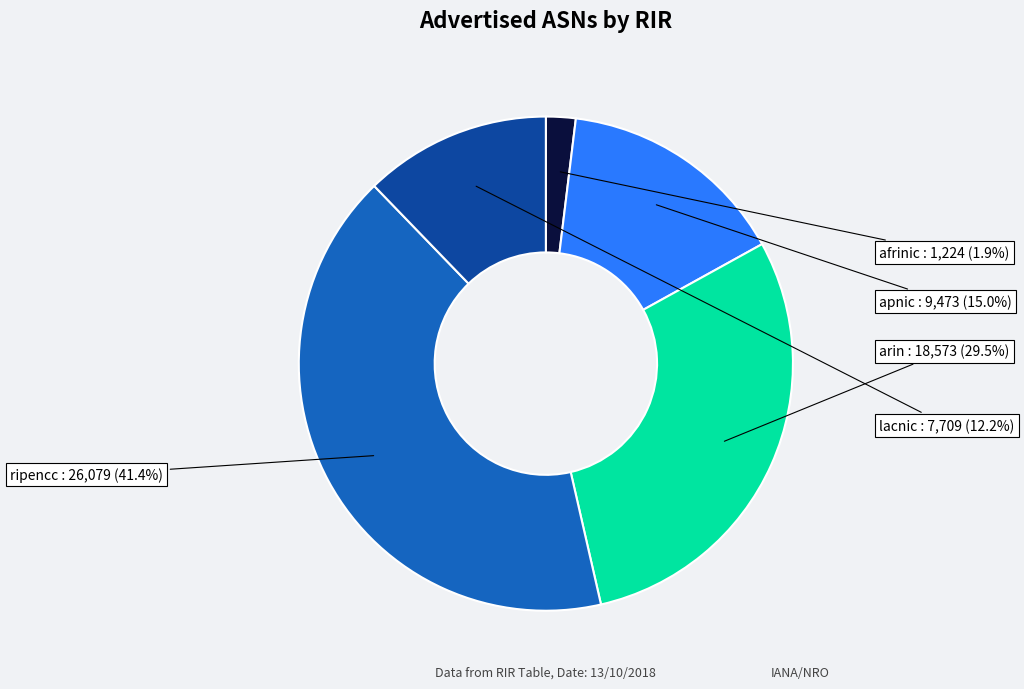

Count the number of slices in the pie.

5